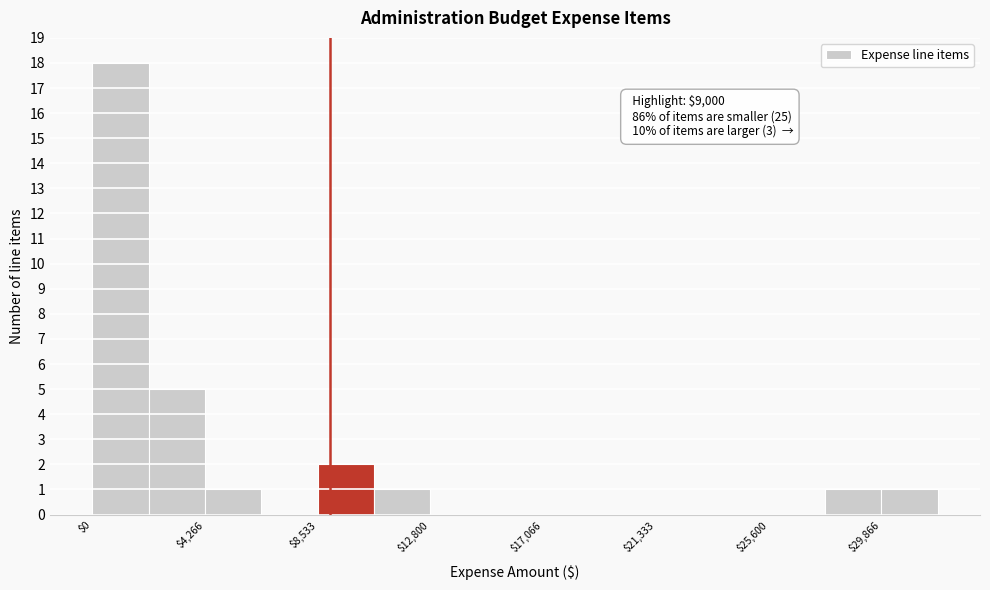

Over which range of the x-axis is the bar tallest?

0 to 2000